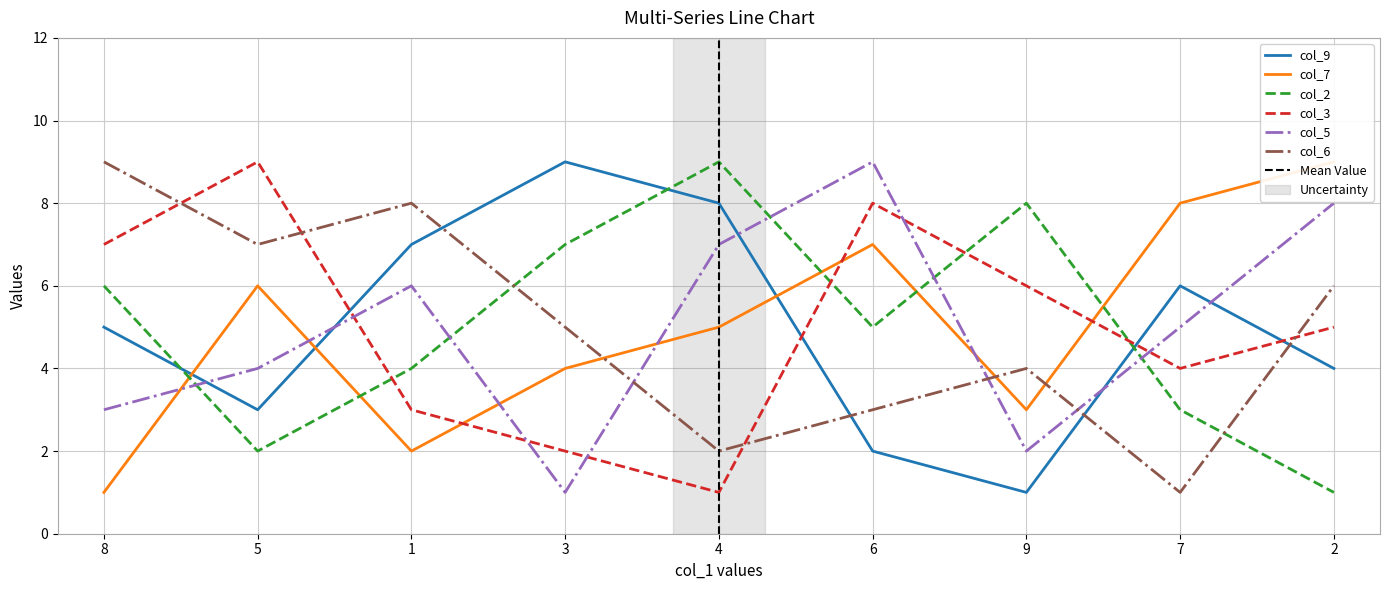

List the series in order of their peak value, lowest first.

col_9, col_7, col_2, col_3, col_5, col_6